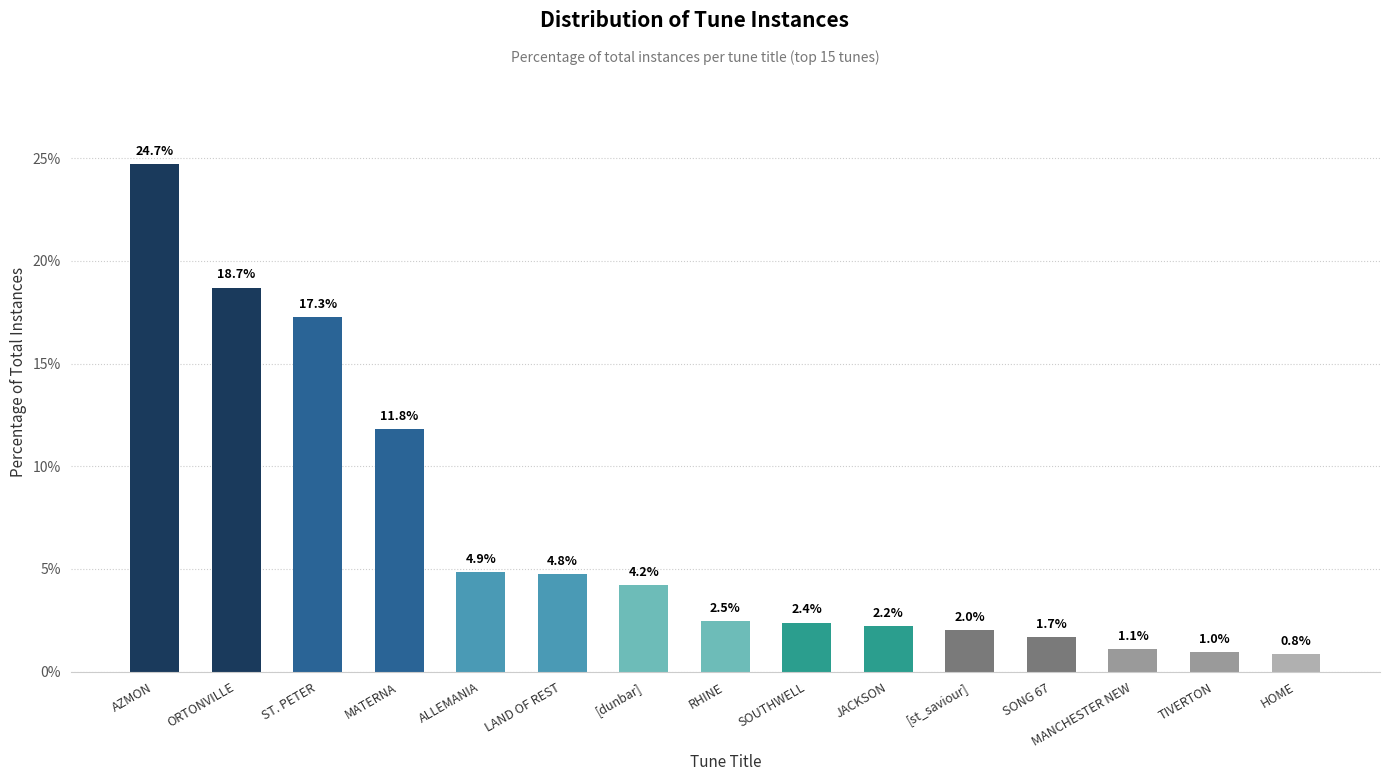

What value does the data have at SOUTHWELL?

2.4